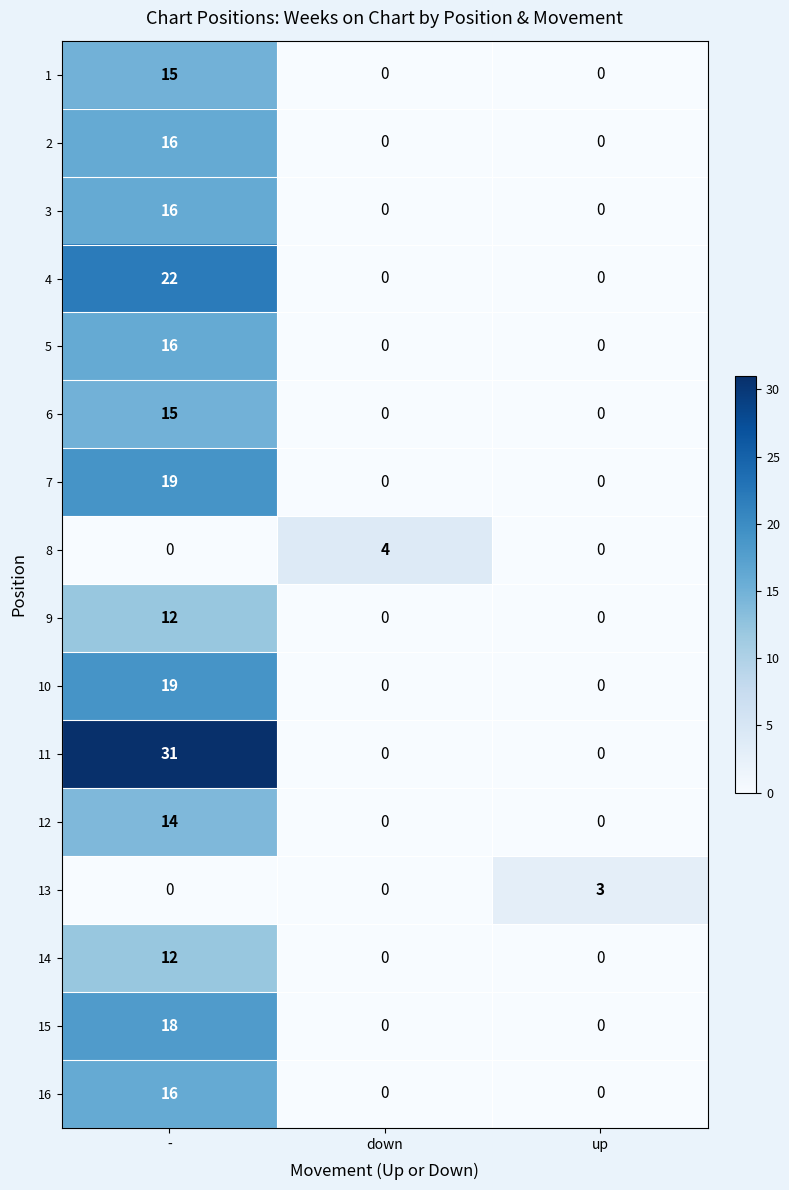

At which label does 15 reach its peak?

-